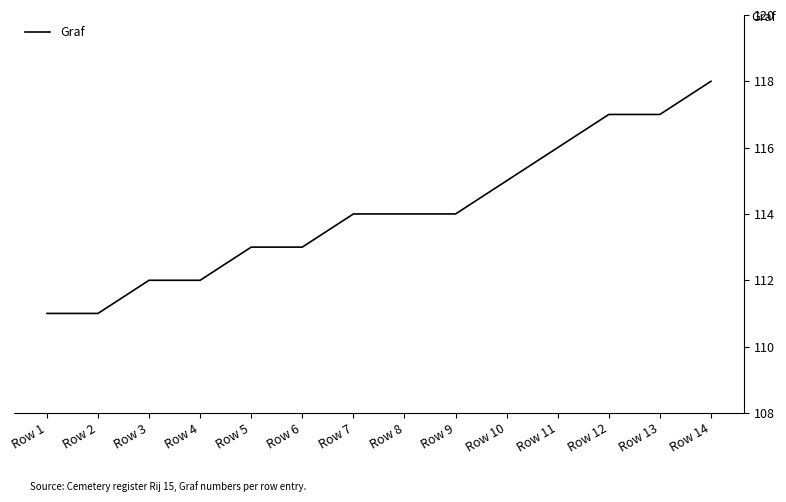

Reading left to right, what are all the values shown in this chart?

111	111	112	112	113	113	114	114	114	115	116	117	117	118